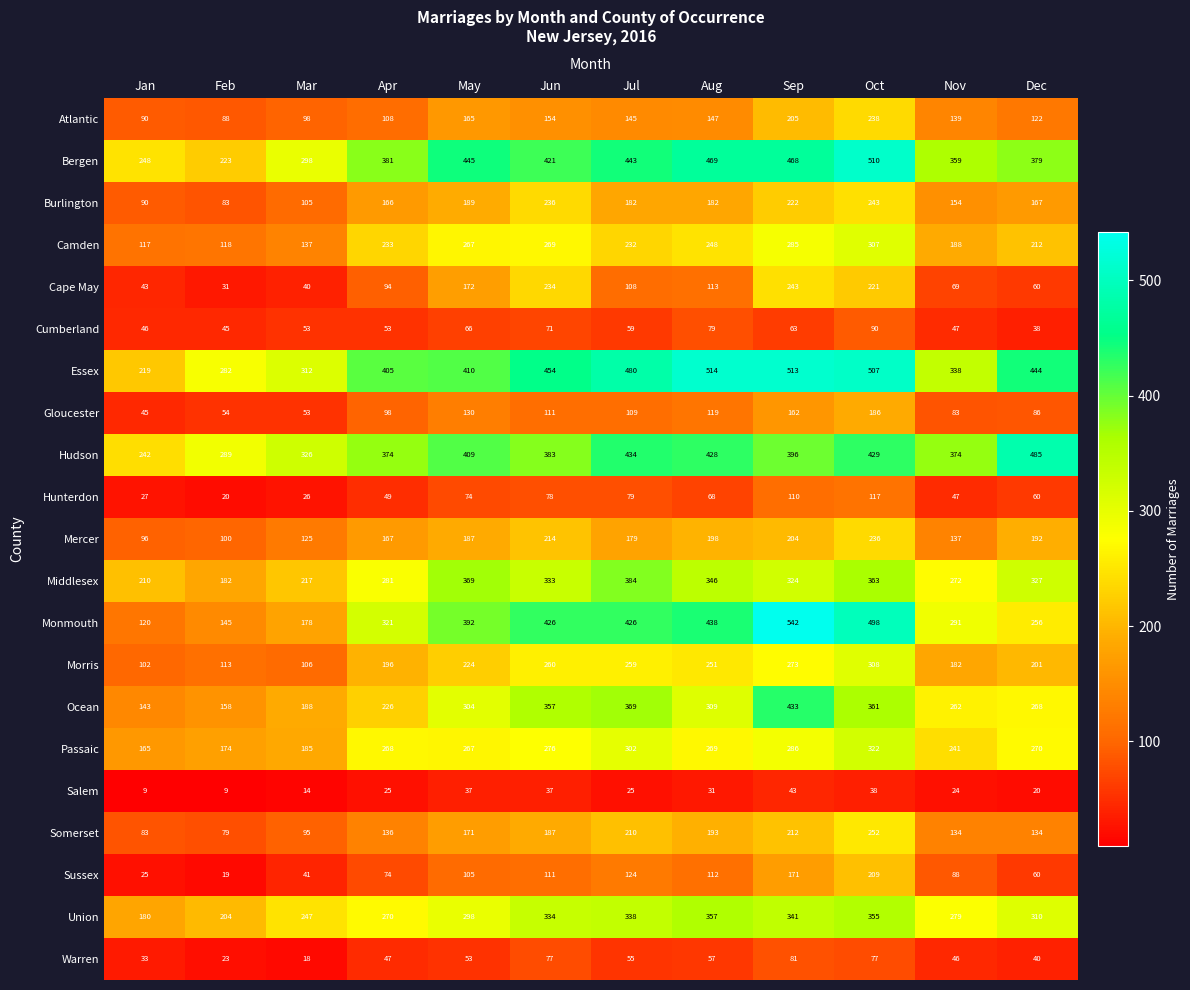

What is the spread (max minus min) of values at Jun?

417